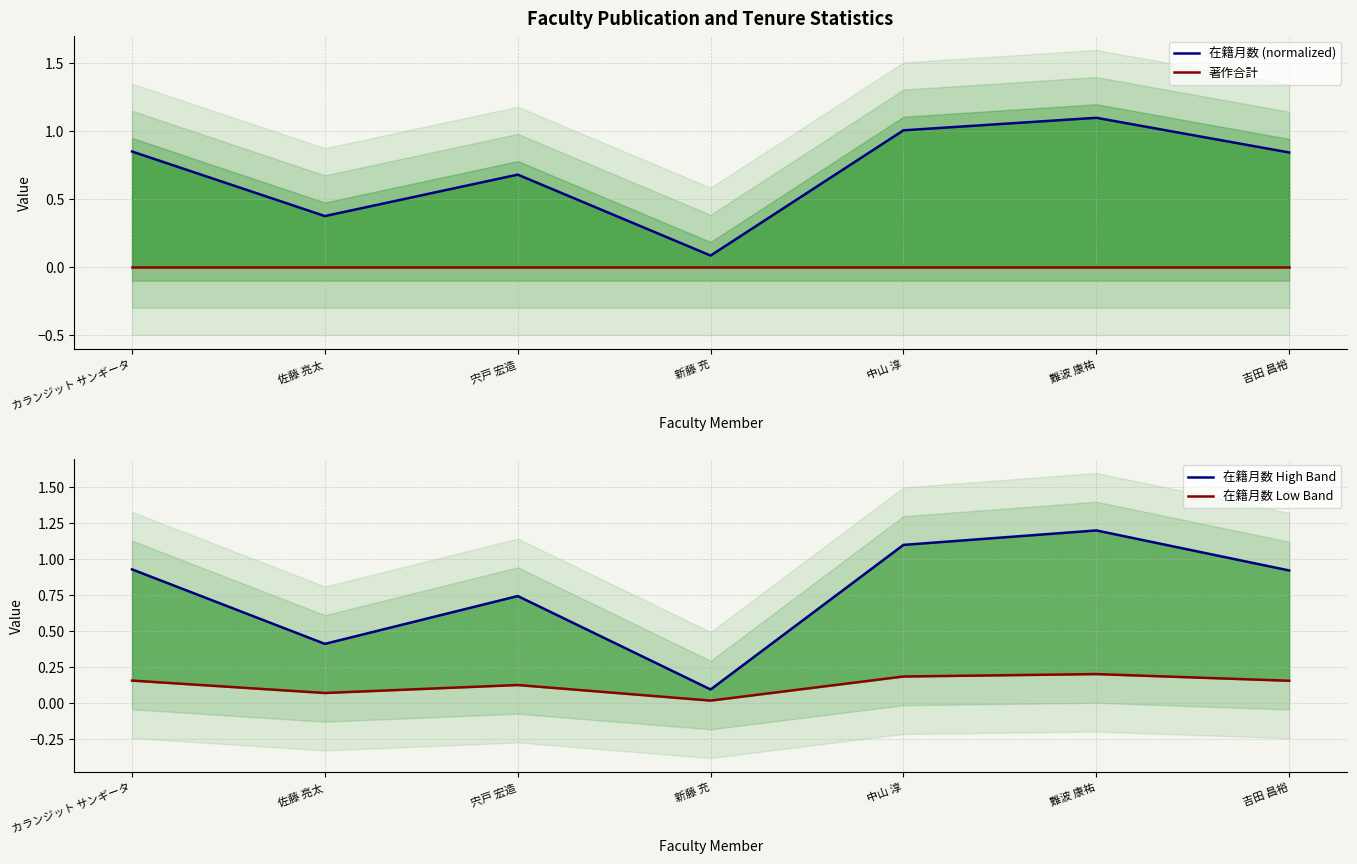

At how many categories does at least one series exceed 0?

7